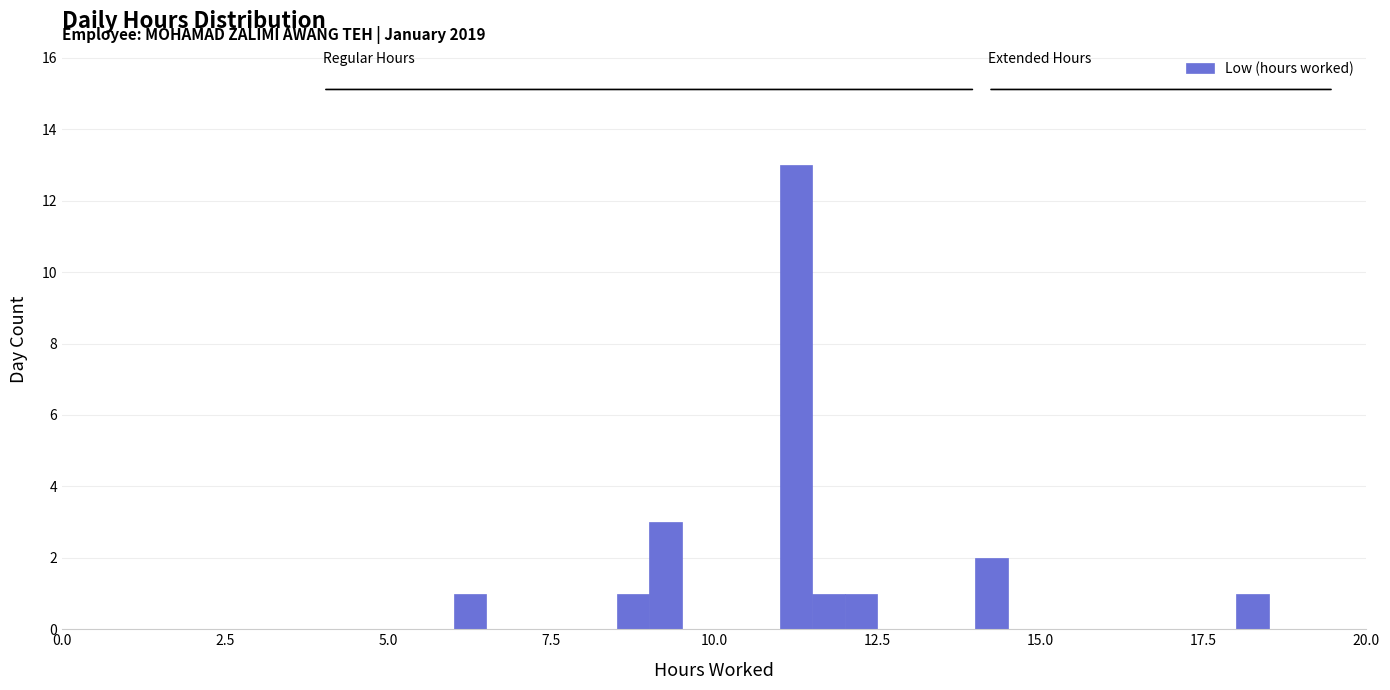

Read against the x-axis, roughly where is the centre of the tallest bar?

11.5